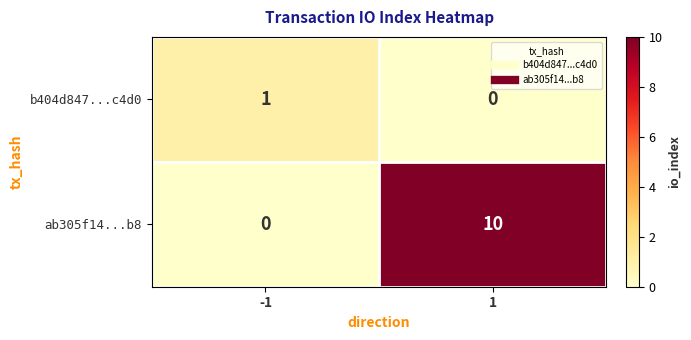

The value of ab305f14...b8 at 1 is 2. True or false?

False